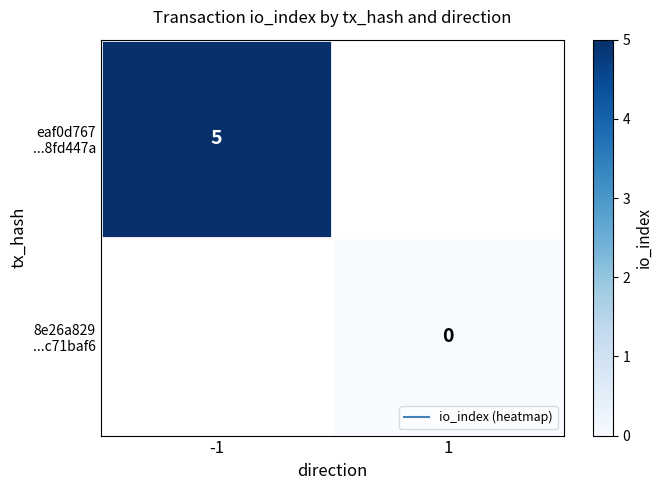

List the labels in order of 8e26a829 ...c71baf6 value, smallest first.

-1, 1